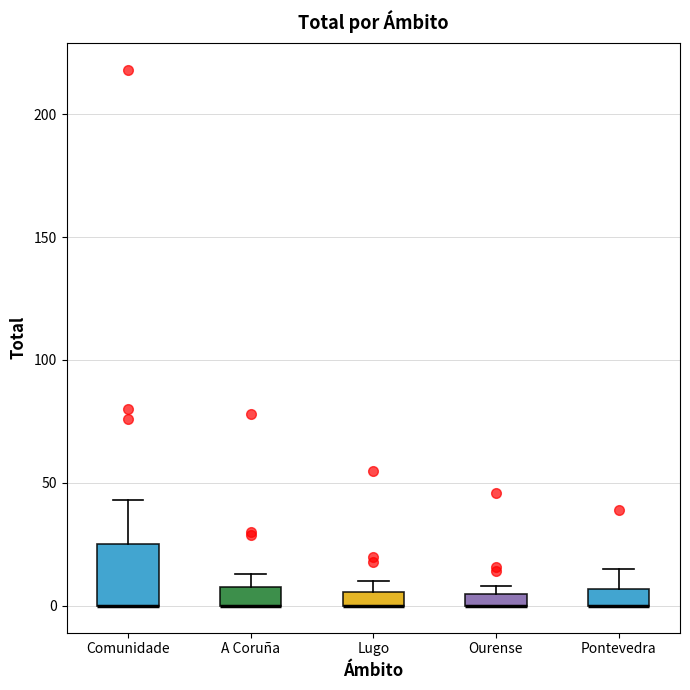

Where does the upper whisker of the box for Pontevedra end on the y-axis? The values are not printed on the chart, so give them approximately, as read against the axis.

15